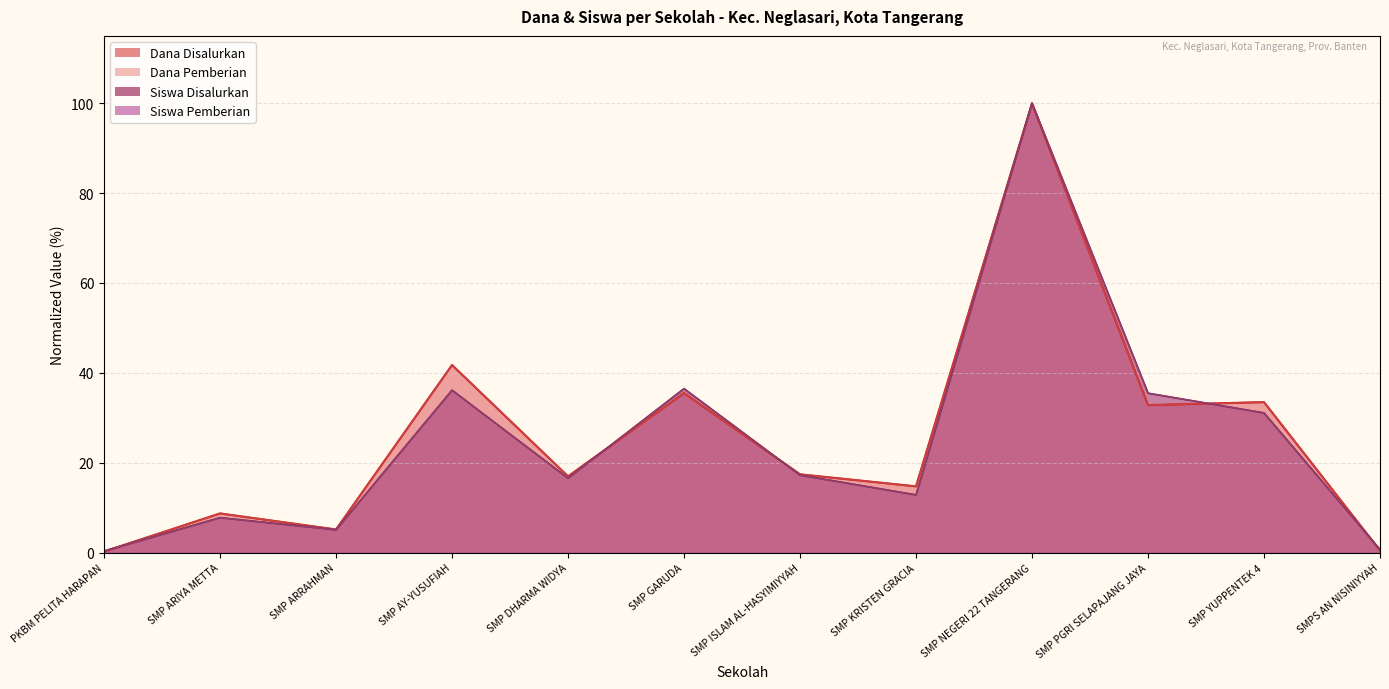

Does the chart have visible grid lines?

Yes